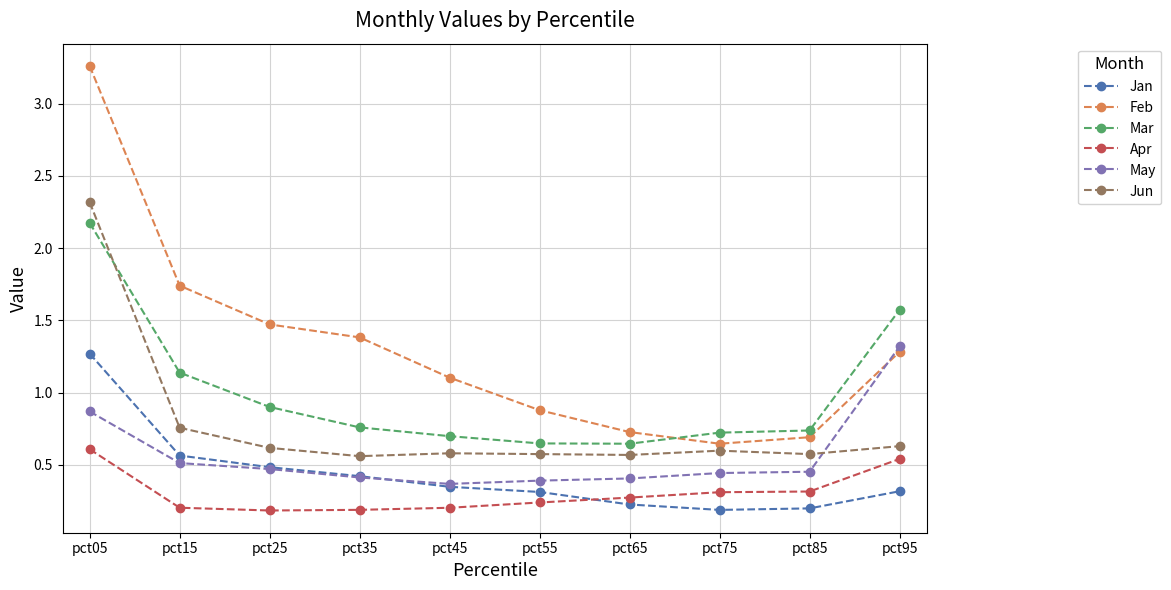

What is the highest value of the May series?

1.3